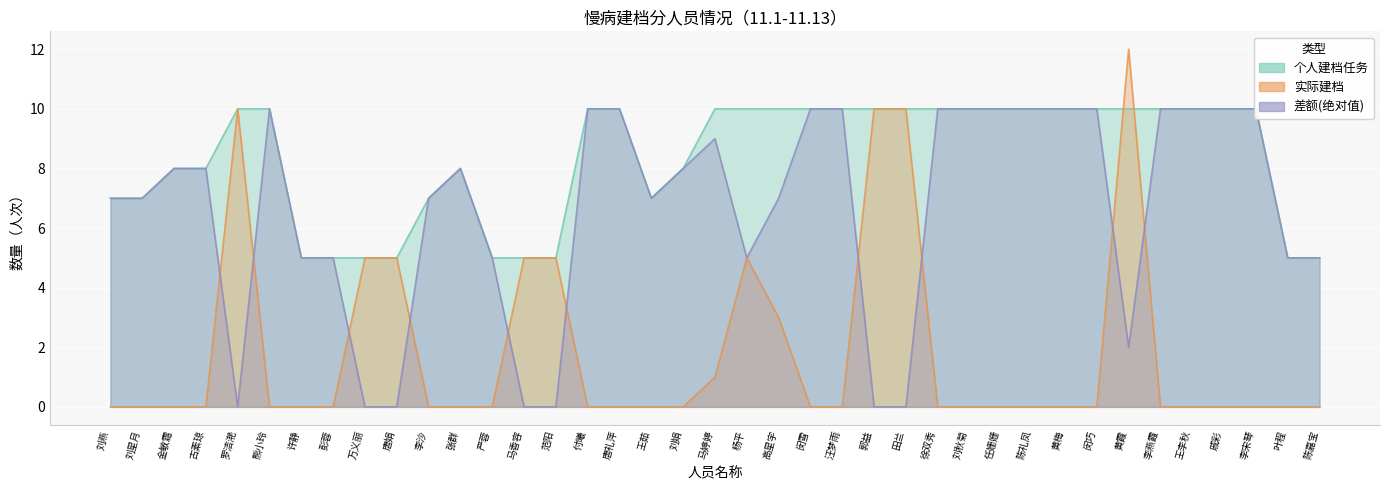

True or false: 实际建档 and 个人建档任务 cross at least once.

True